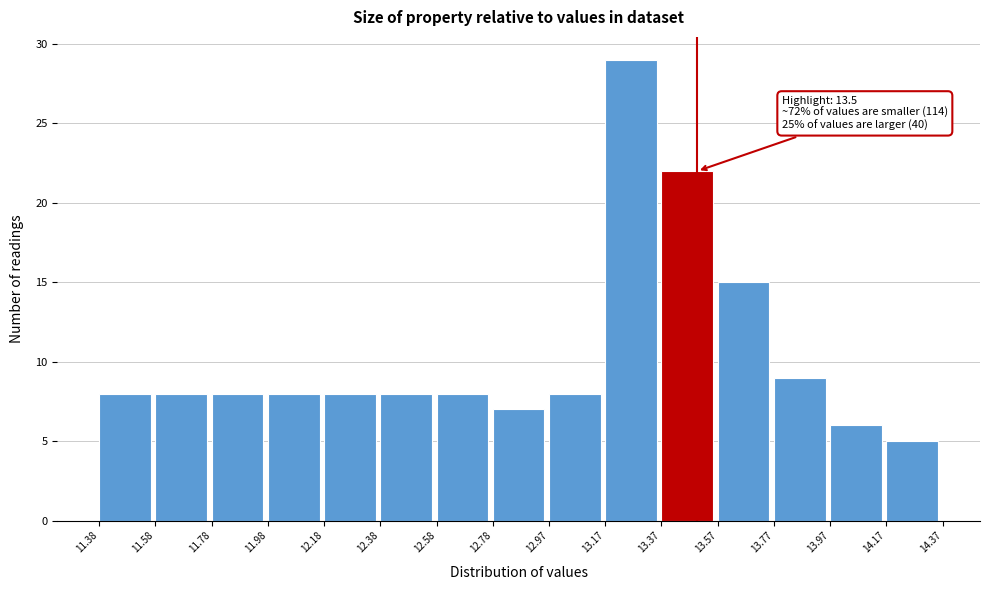

Over which range of the x-axis is the bar tallest?

13.17 to 13.37